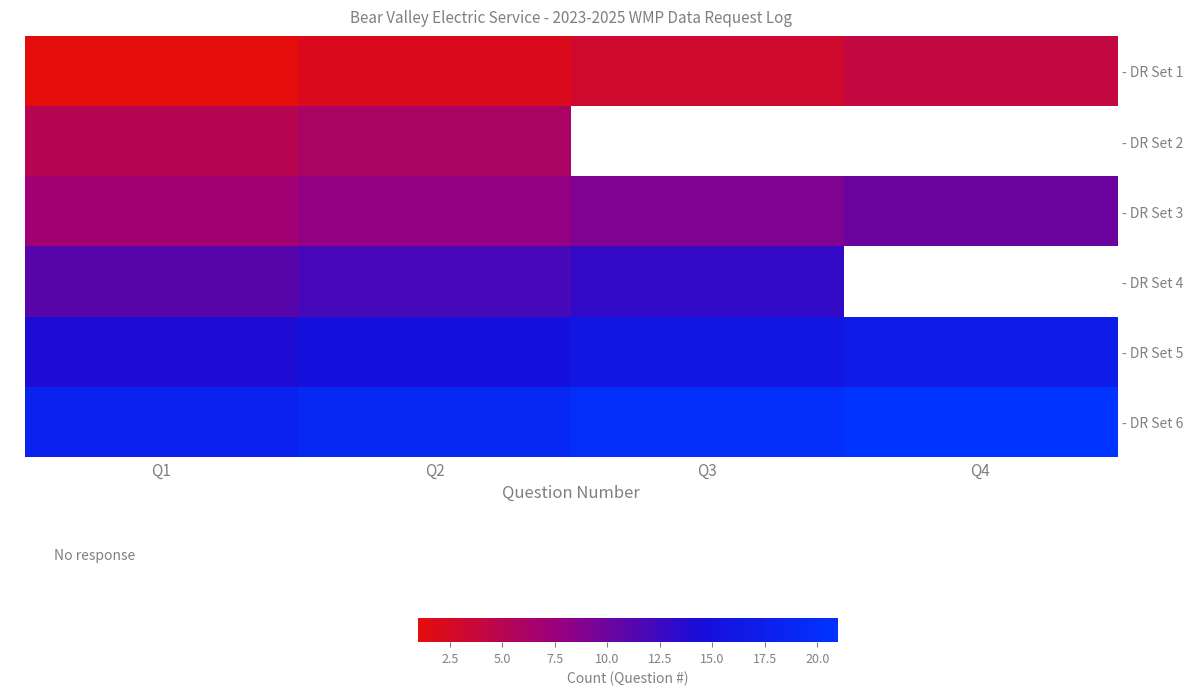

Is it true that - DR Set 6 equals 20.0 at Q3?

True